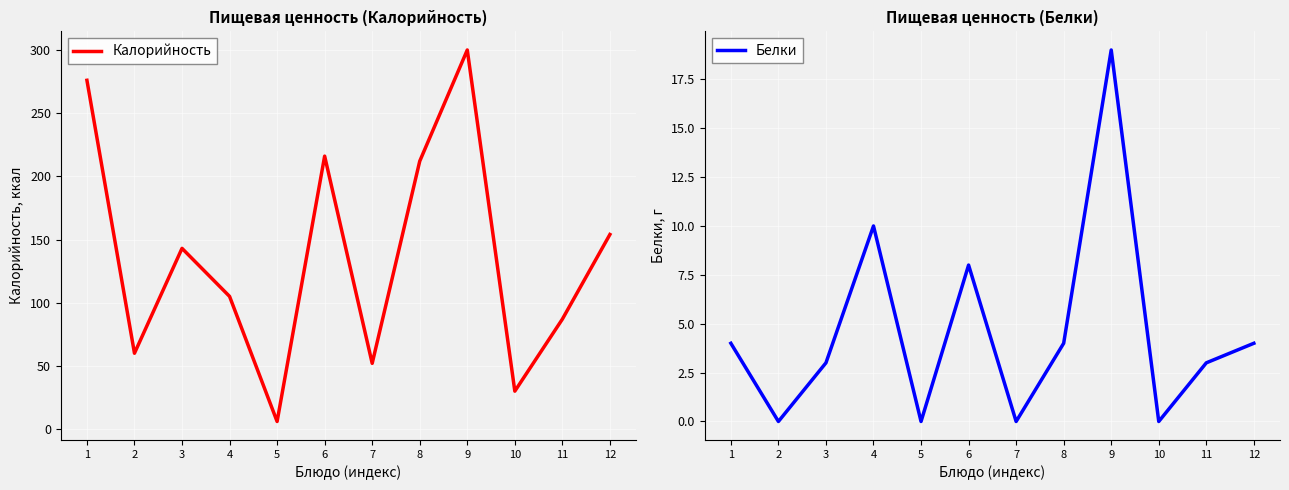

How many interior local peaks does the Белки series have?

3